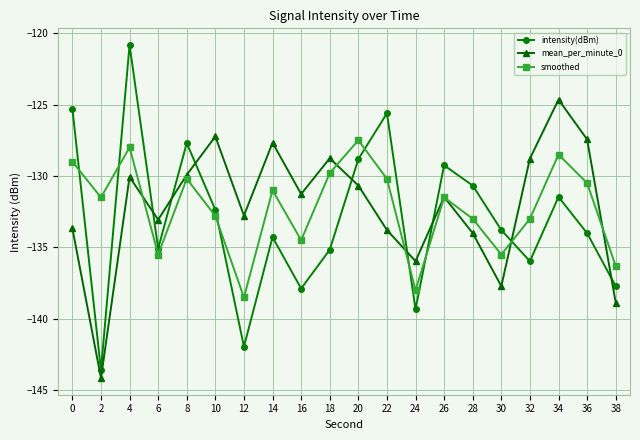

How many times do intensity(dBm) and smoothed cross each other?

7